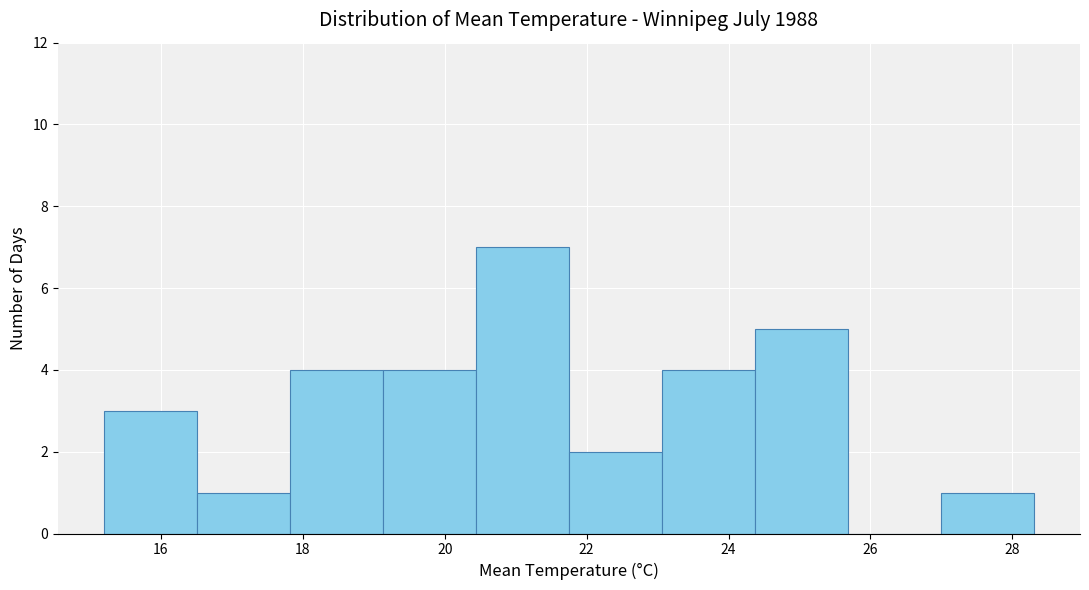

Reading left to right, list every bar in this chart as the range it spans on the x-axis followed by its height. Neither the bar edges nor the heights are printed on the chart, so give them approximately, as read against the axes.

15.2 to 16.6: 3
16.6 to 17.8: 1
17.8 to 19.2: 4
19.2 to 20.4: 4
20.4 to 21.8: 7
21.8 to 23.0: 2
23.0 to 24.4: 4
24.4 to 25.6: 5
25.6 to 27.0: 0
27.0 to 28.4: 1